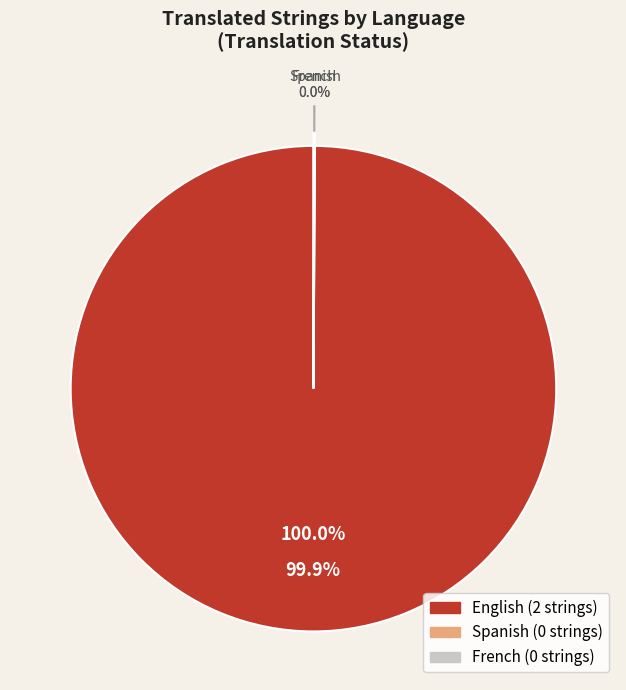

Count the number of slices in the pie.

3